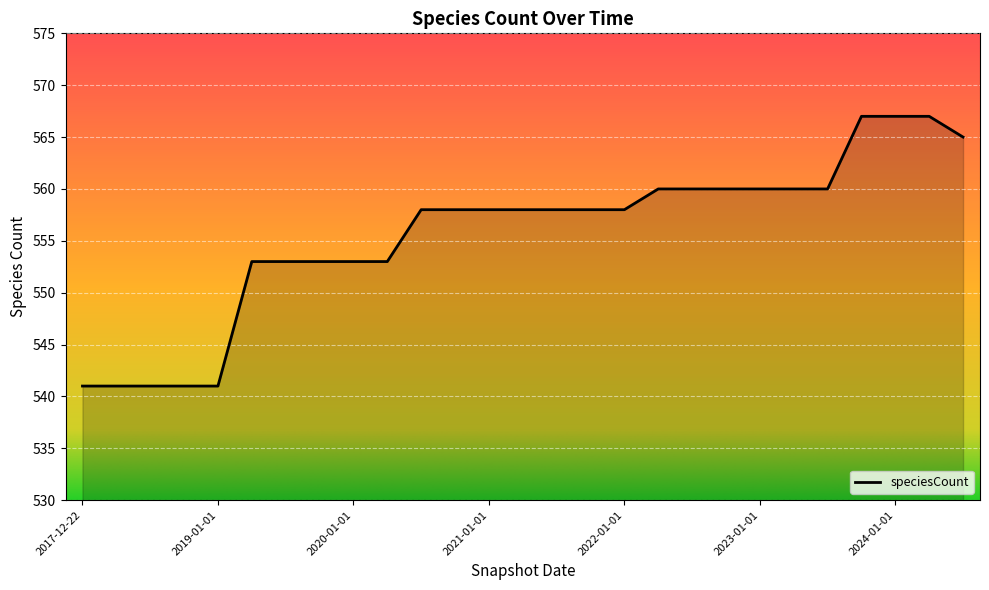

What is the difference between the maximum and minimum values?

26